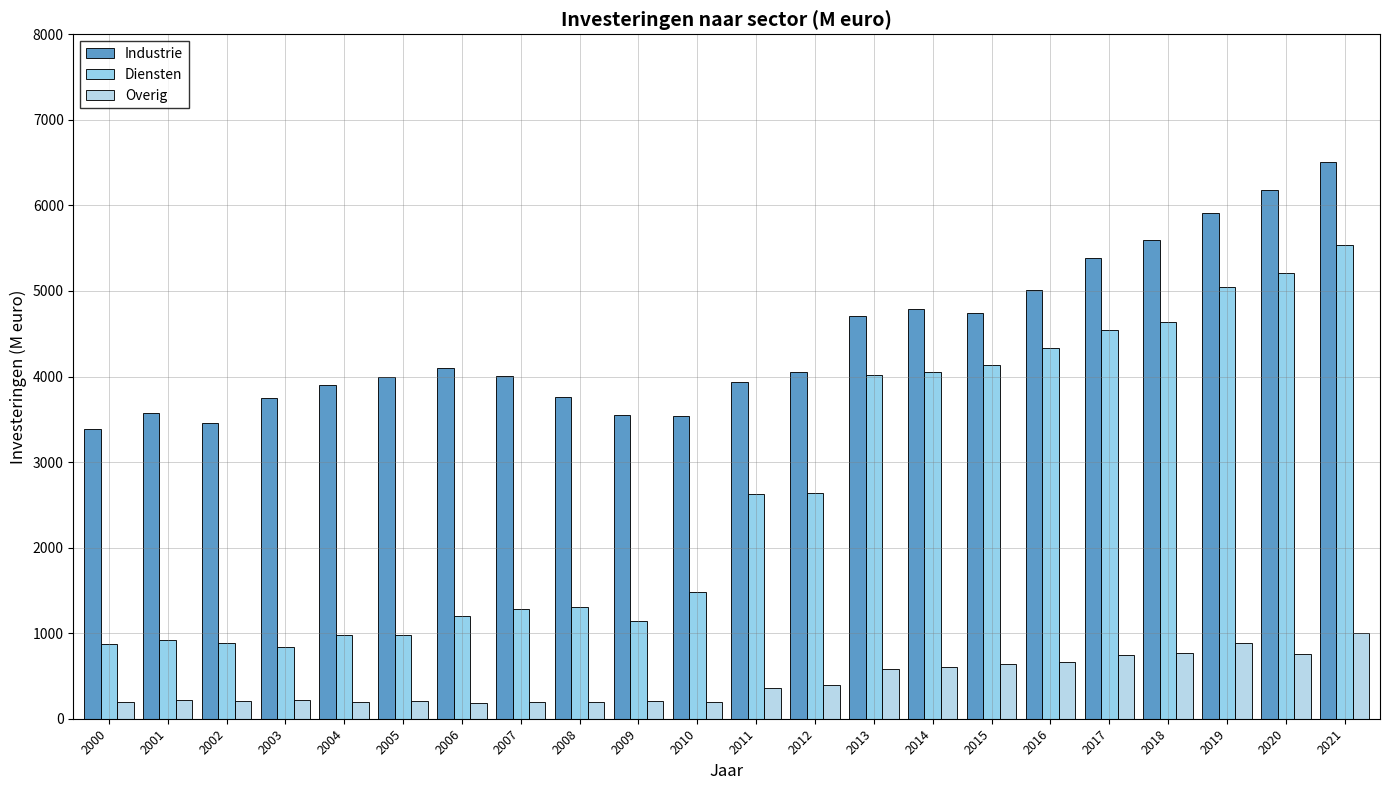

List the series in order of their peak value, highest first.

Industrie, Diensten, Overig